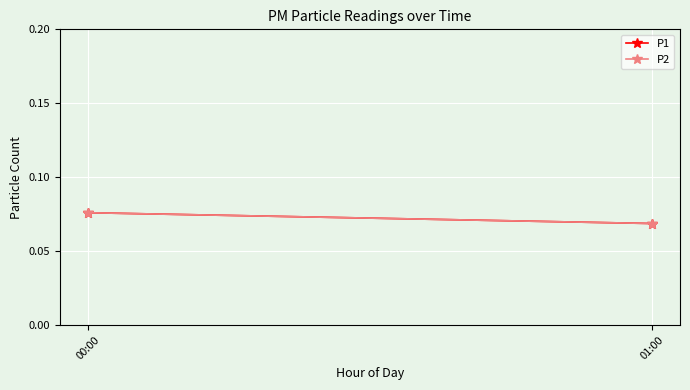

Count the number of categories in the chart.

2